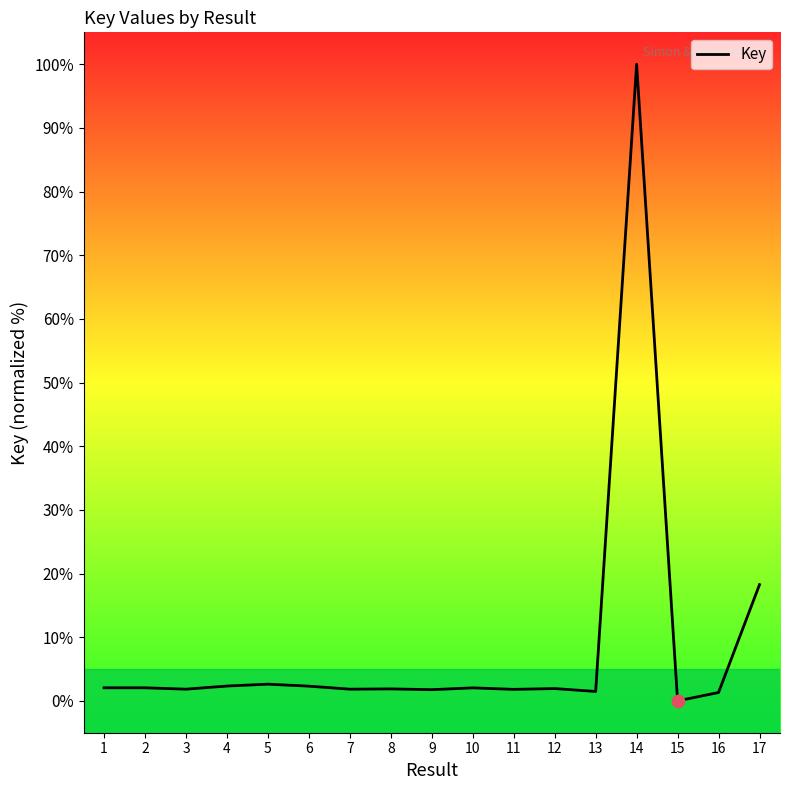

What is the maximum value shown in the chart?

100.0